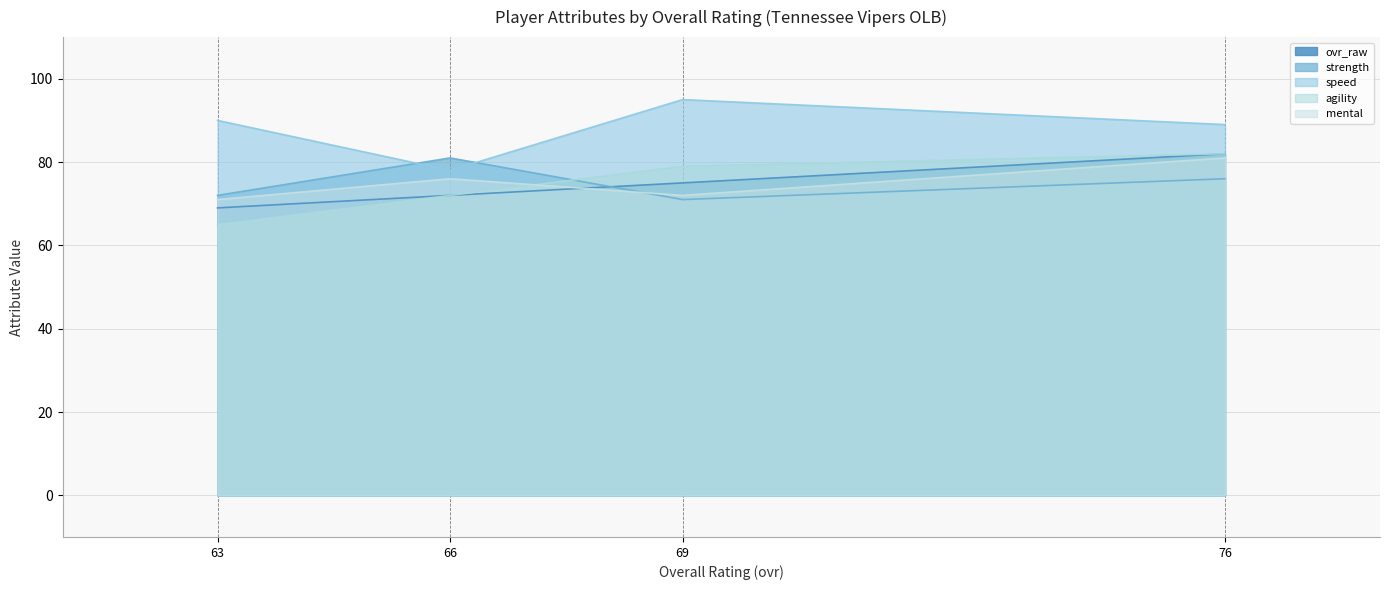

Count the mental values in the range 72 to 81.

3